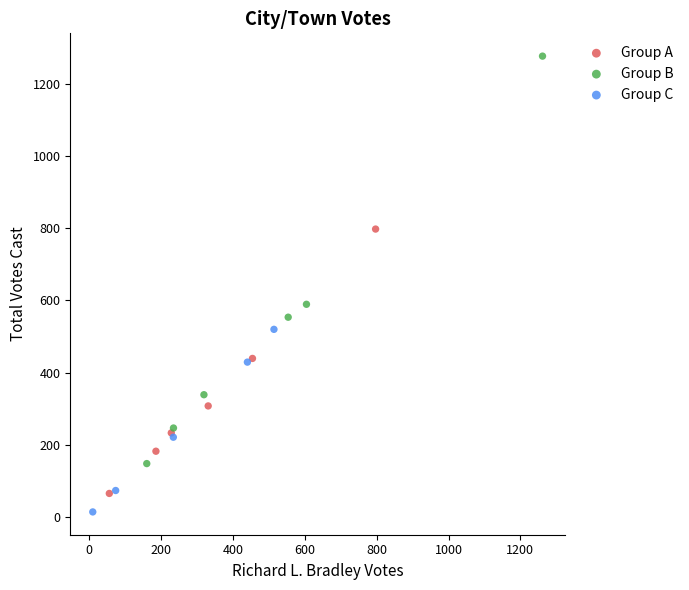

Which series has the largest Y range (max minus min)?

Group B